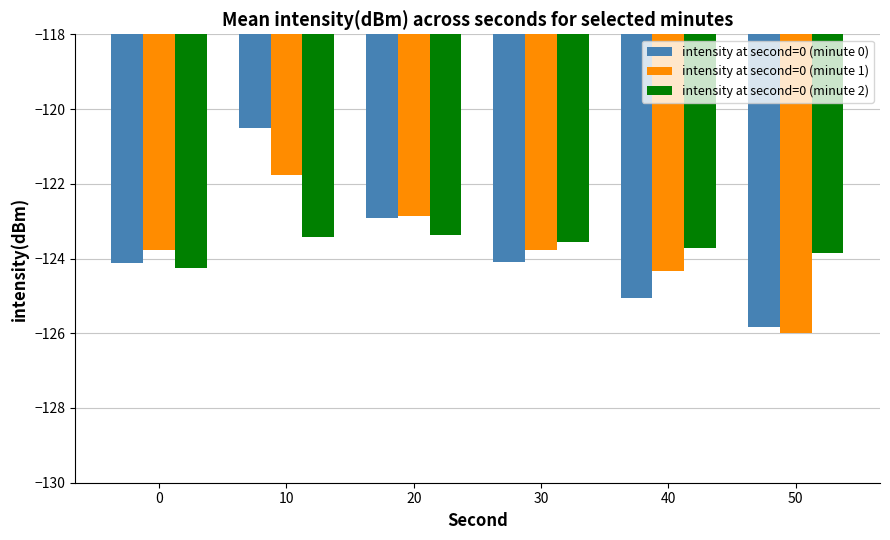

At 50, list the series in order from largest to smallest.

intensity at second=0 (minute 2), intensity at second=0 (minute 0), intensity at second=0 (minute 1)